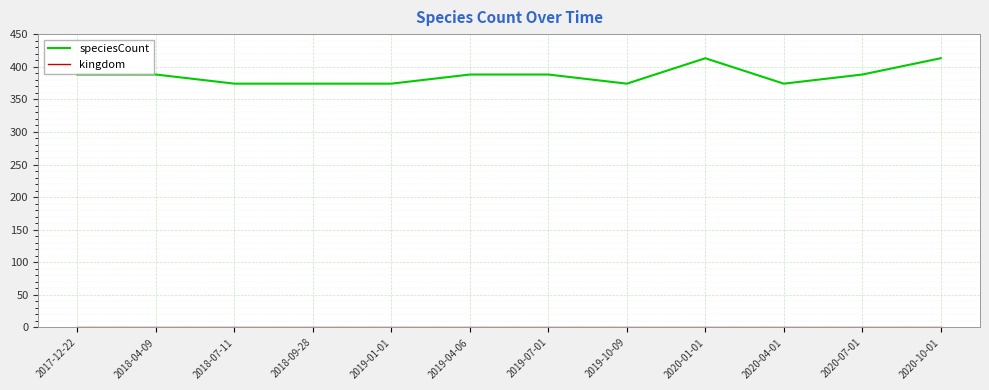

The value of speciesCount at 2018-07-11 is 374. True or false?

True